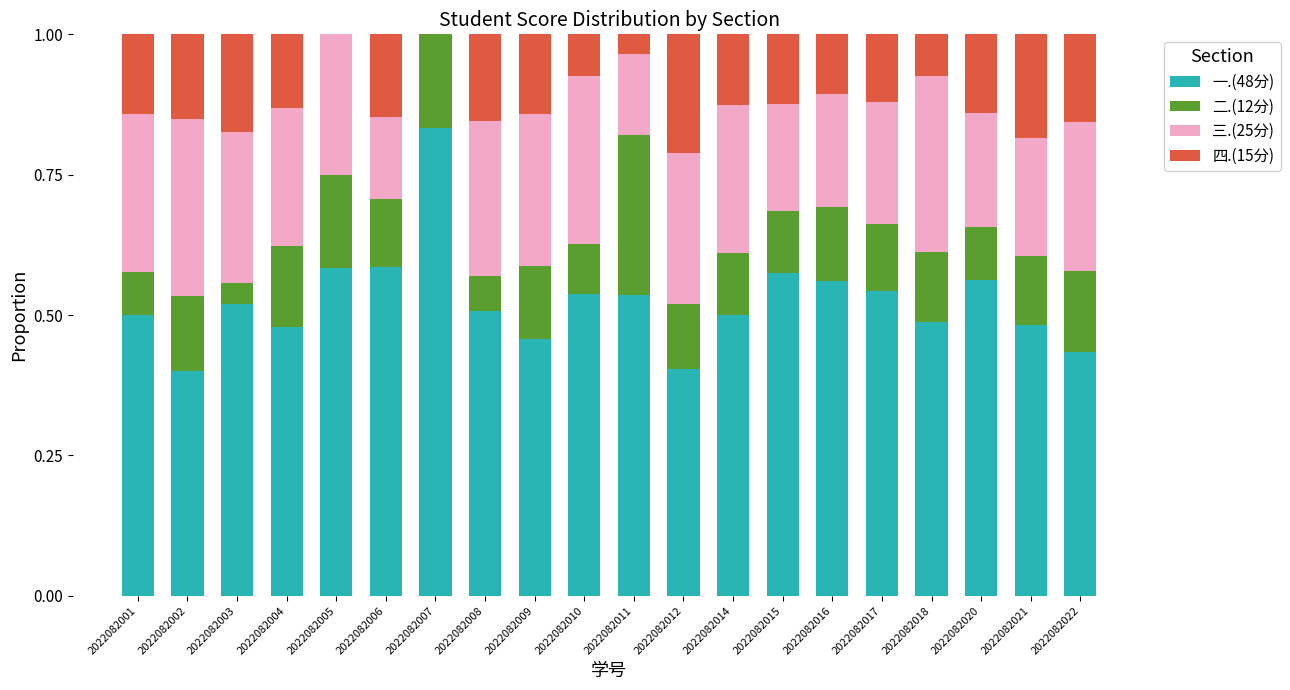

True or false: 一.(48分) has a value of 0.2 at 2022082015.

False